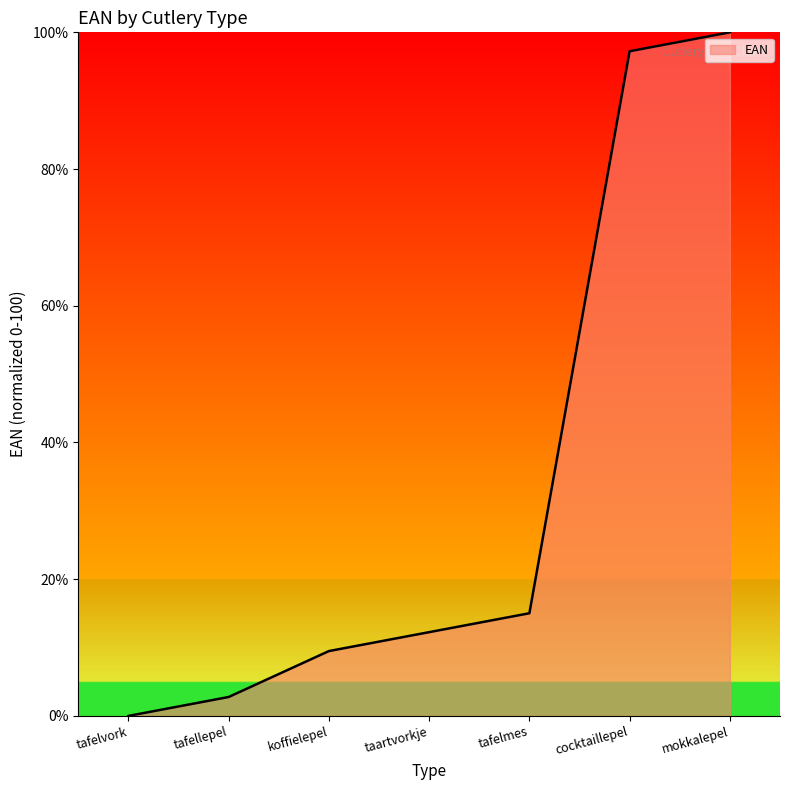

Rank the categories by value from lowest to highest.

tafelvork, tafellepel, koffielepel, taartvorkje, tafelmes, cocktaillepel, mokkalepel